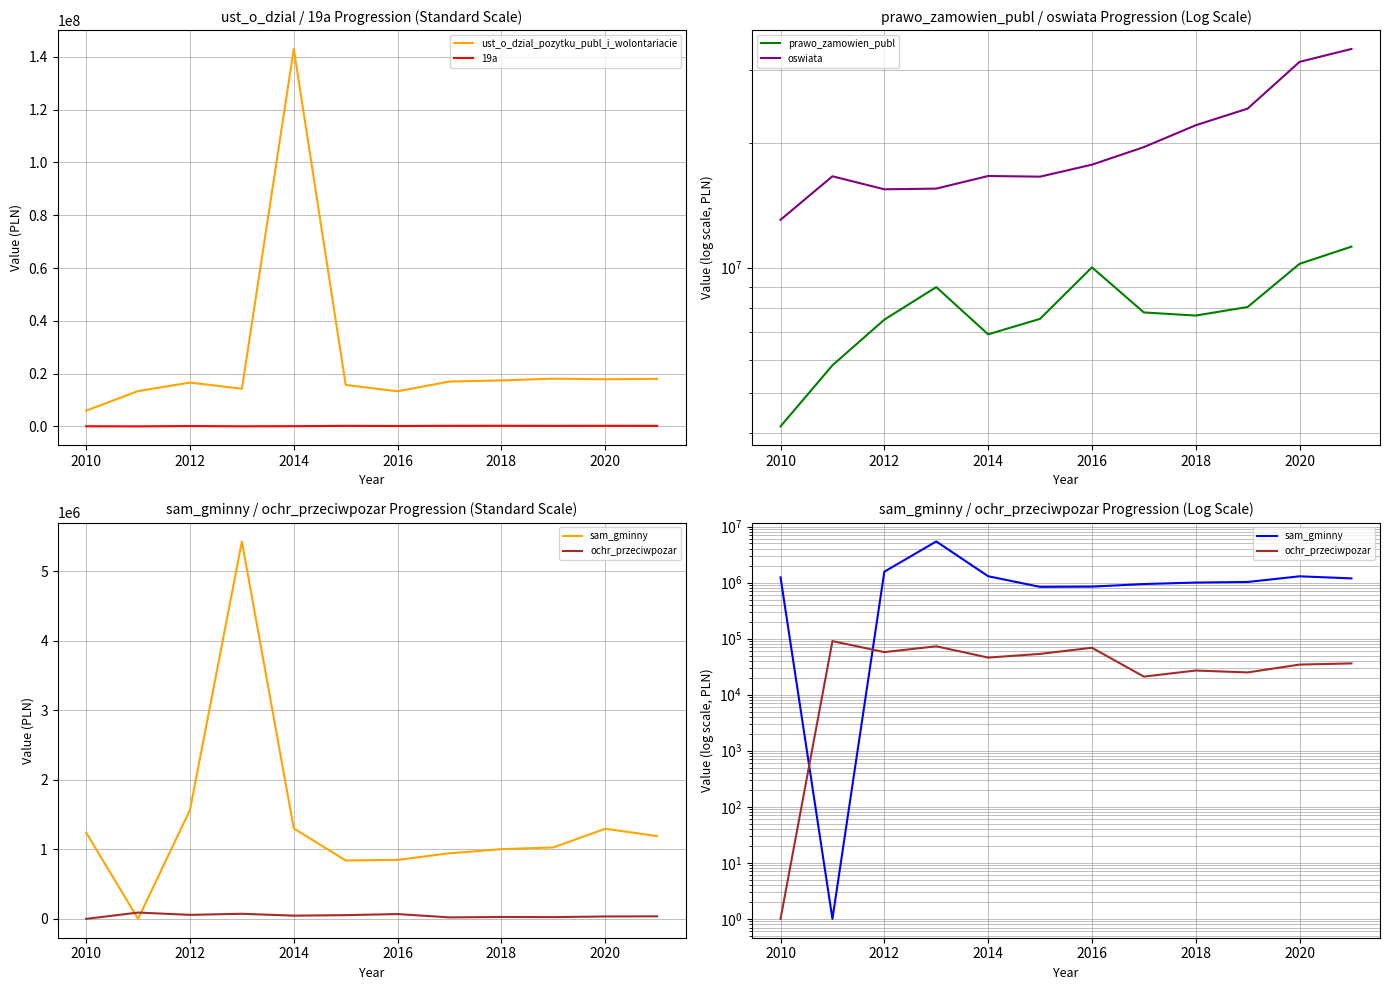

Is it true that prawo_zamowien_publ equals 7494795.0 at 2012?

True